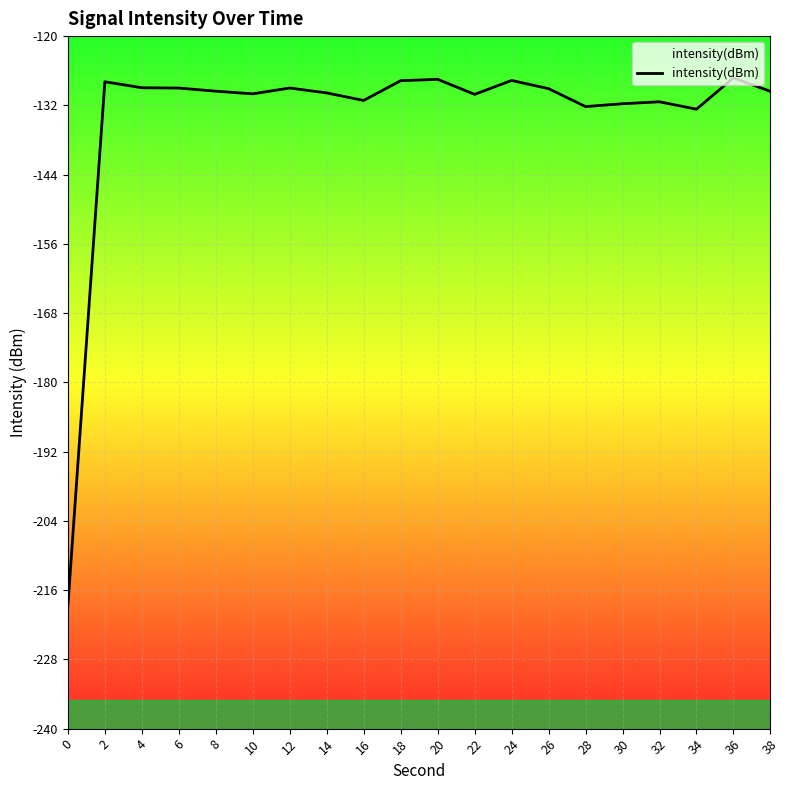

What is the difference between the maximum and second lowest values?

5.4